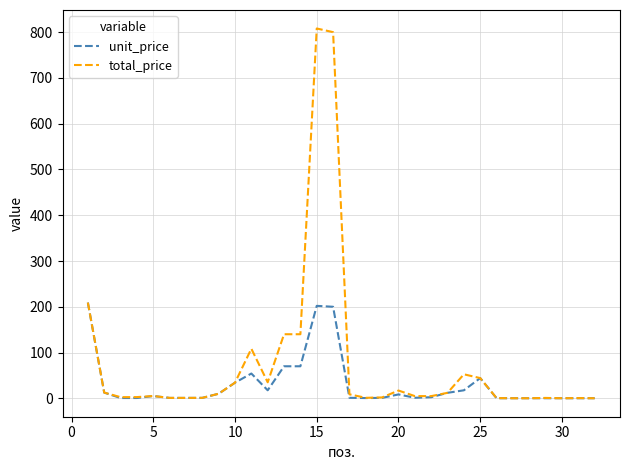

What is the maximum value for unit_price?

209.2